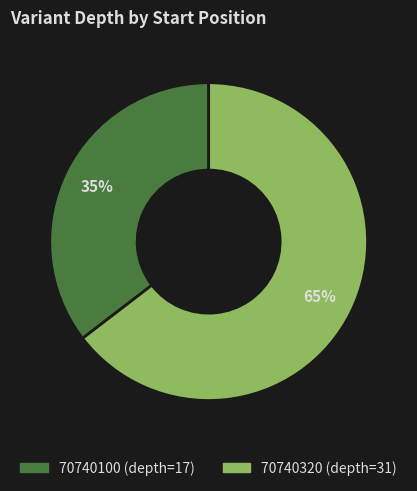

Is there a majority slice in this chart?

Yes